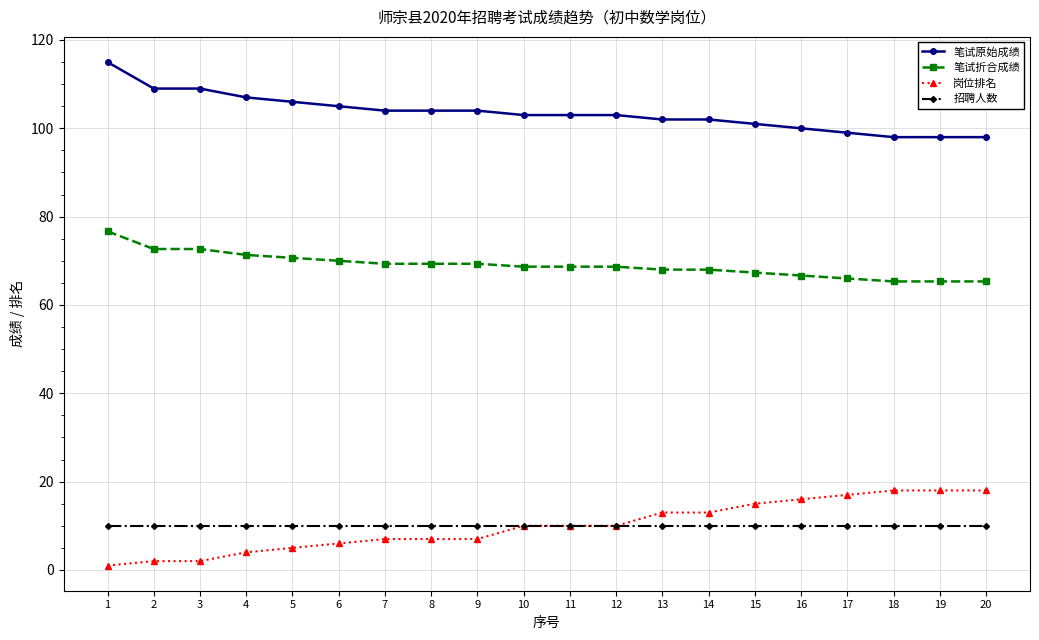

Is it true that 岗位排名 equals 13.0 at 13?

True